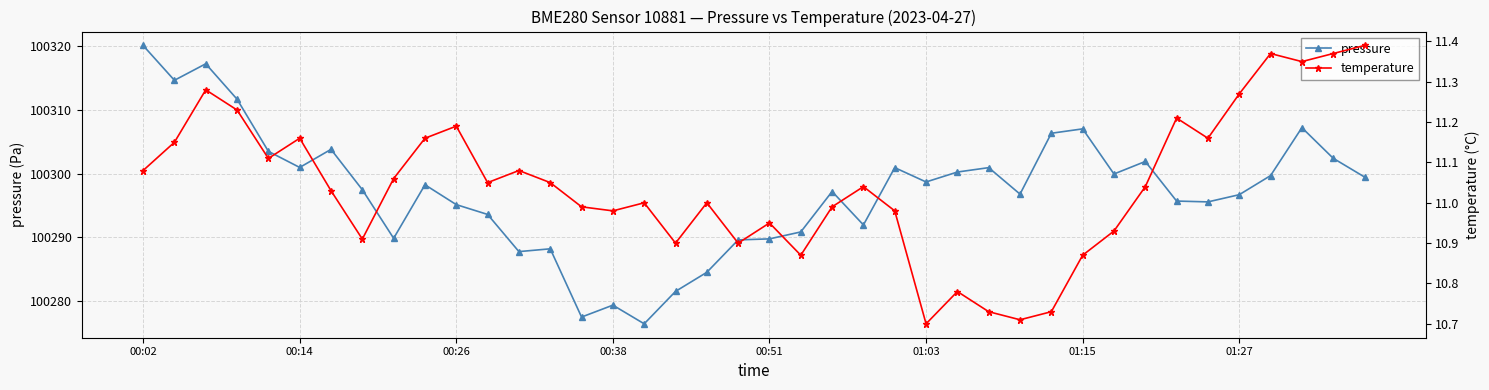

Which series has the widest spread of values?

pressure